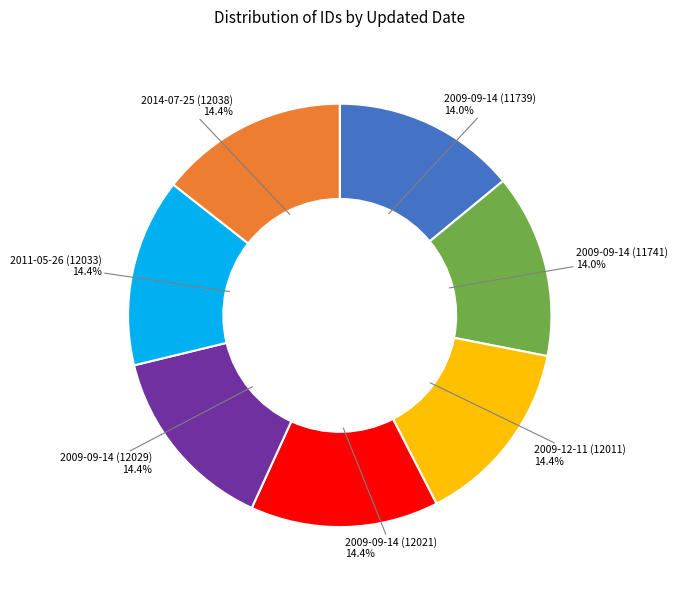

Approximately how many times larger is the value at 2009-12-11 (12011) compared to 2011-05-26 (12033)?

1.0